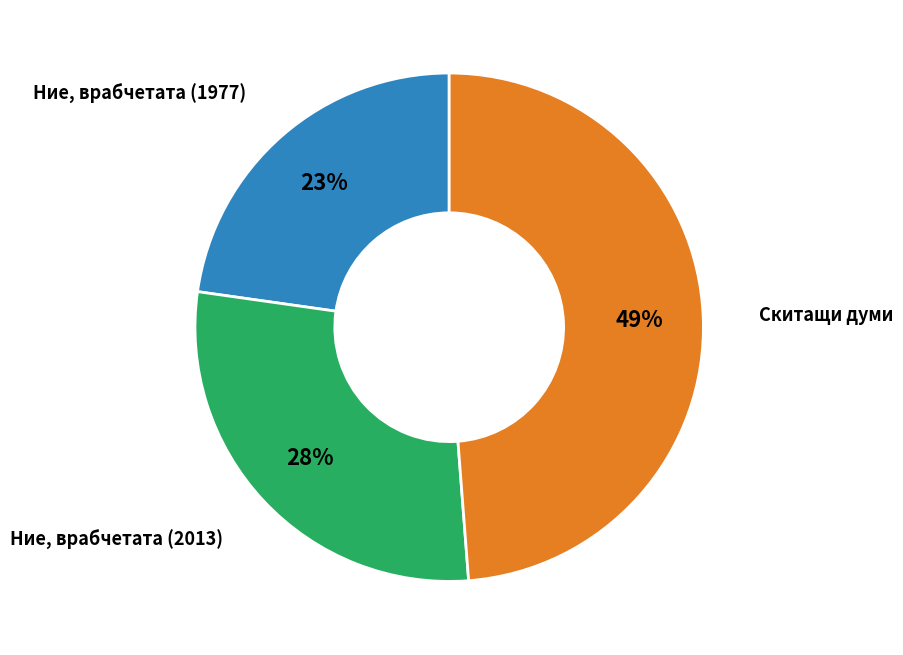

To the nearest percent, what is the average slice percentage?

33%